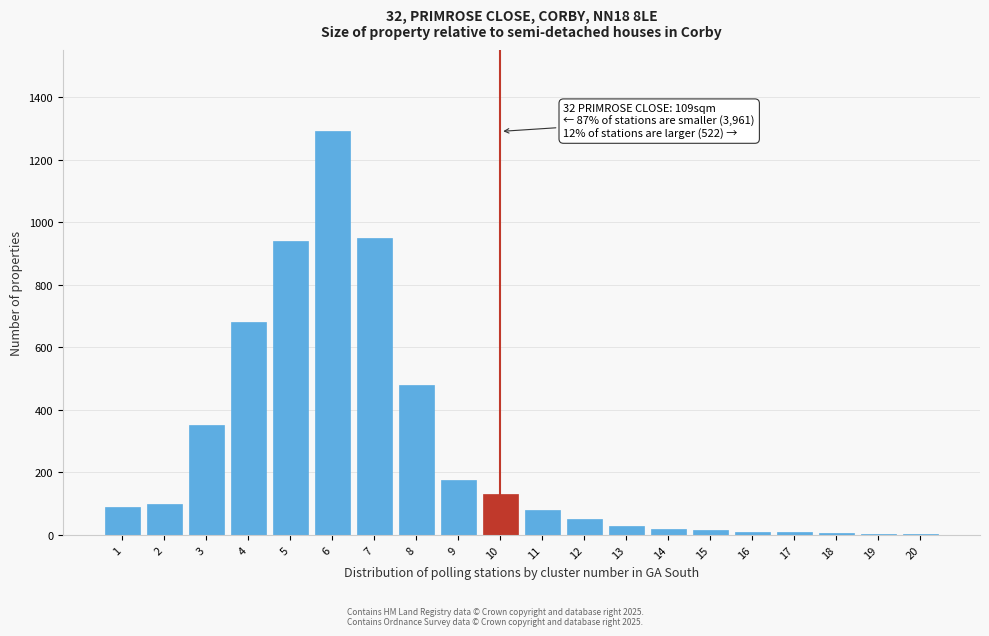

The value at 6 is 1290. True or false?

True